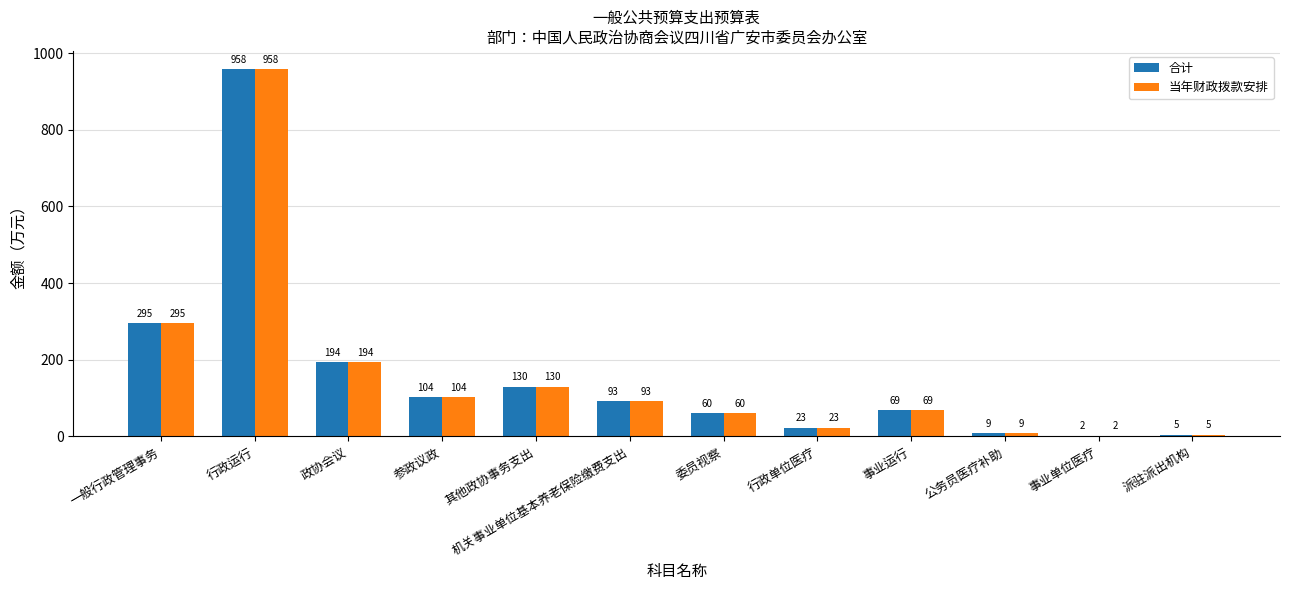

At which category is the sum across all series the highest?

行政运行